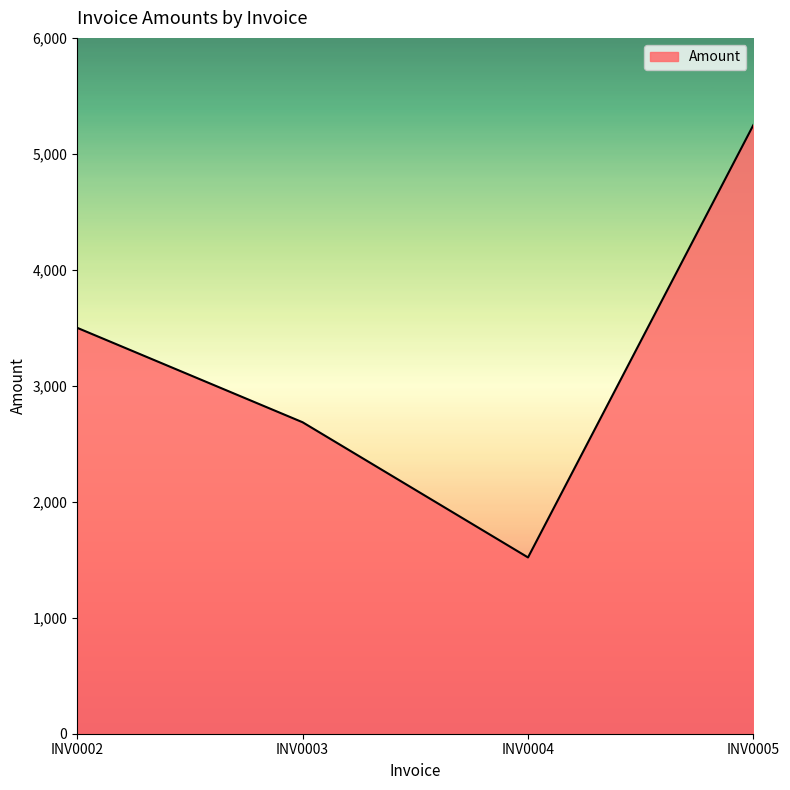

How many lines are shown in the chart?

1